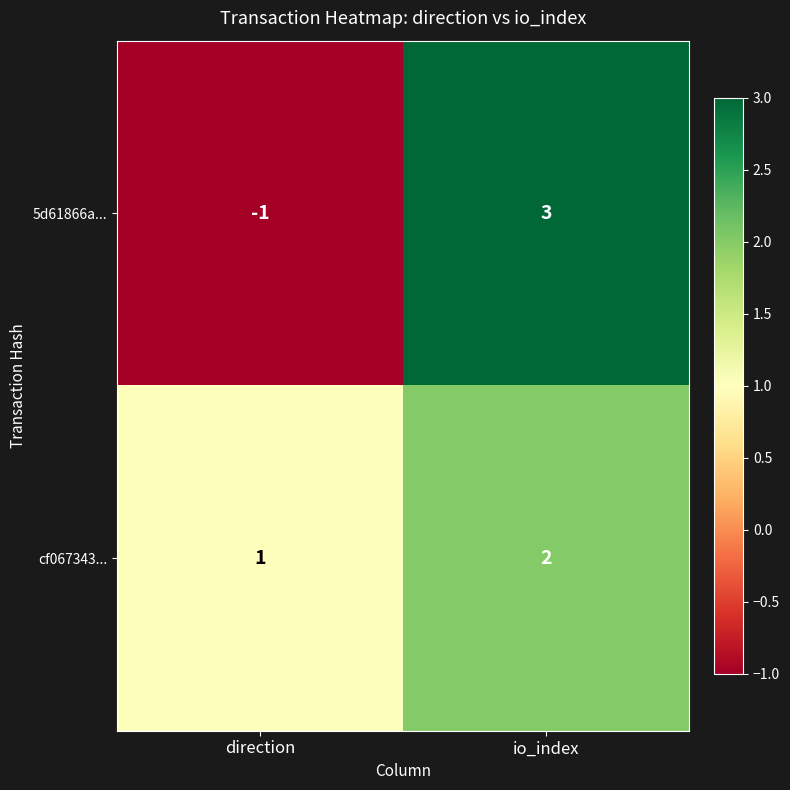

List the series in order of their overall mean, lowest first.

5d61866a..., cf067343...